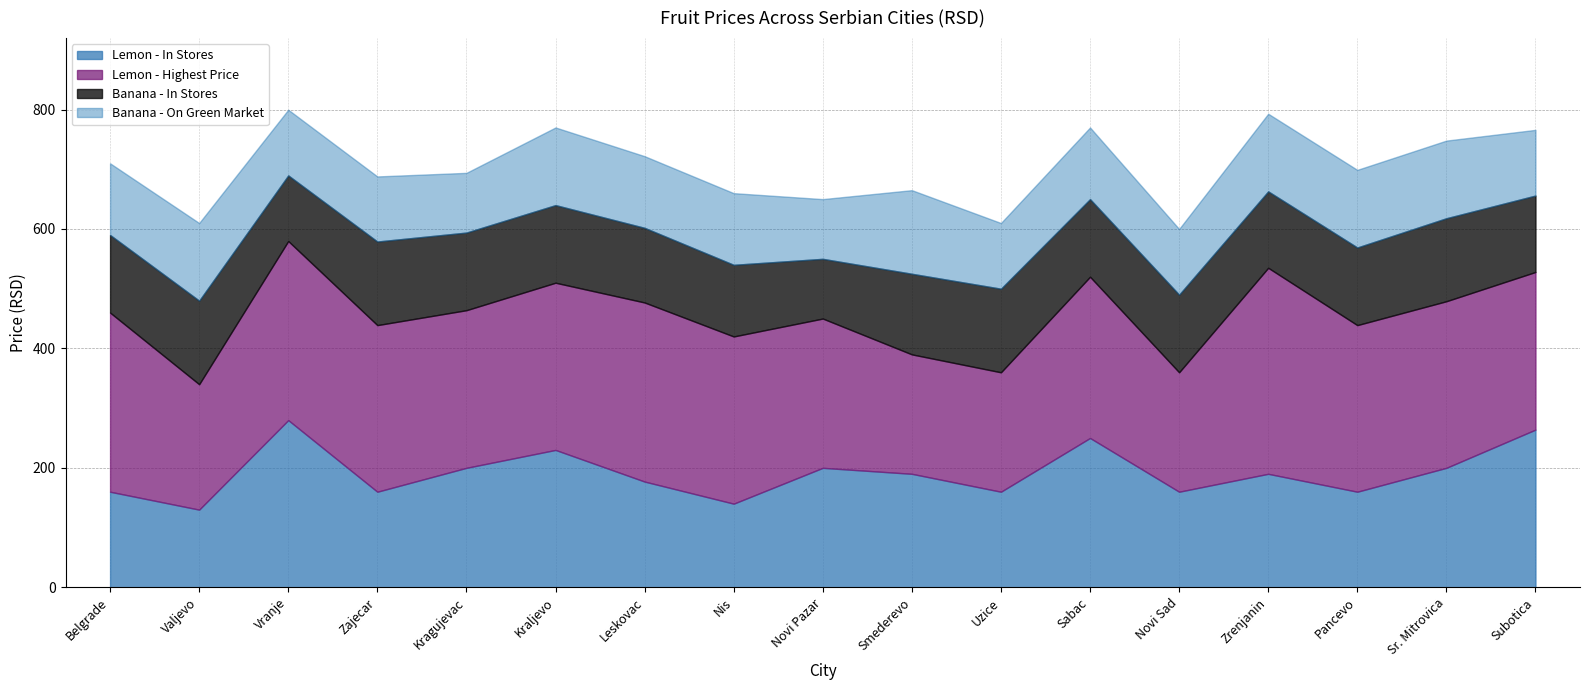

Between Kraljevo and Sabac, which series saw the biggest shift?

Lemon - In Stores